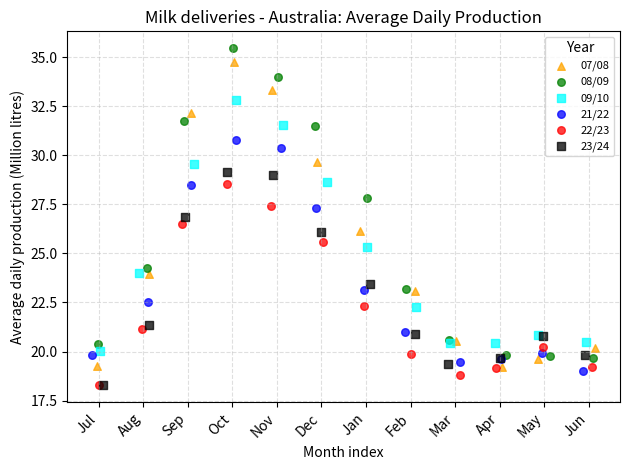

What are all the series names shown in the legend?

07/08, 08/09, 09/10, 21/22, 22/23, 23/24